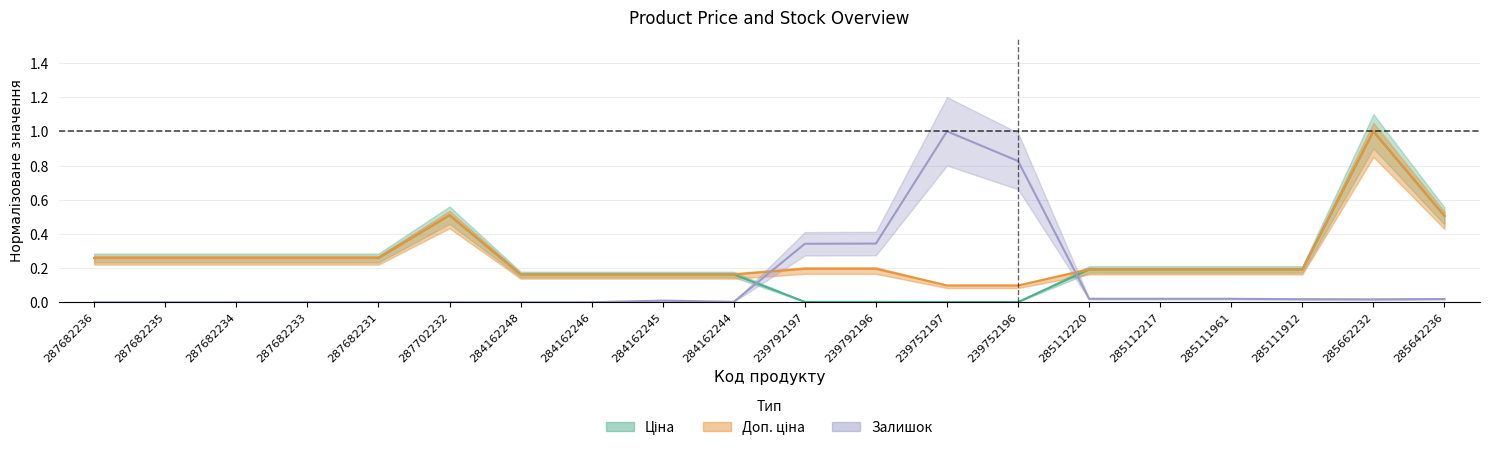

What is the difference between the maximum and minimum values in the Ціна series?

1.0